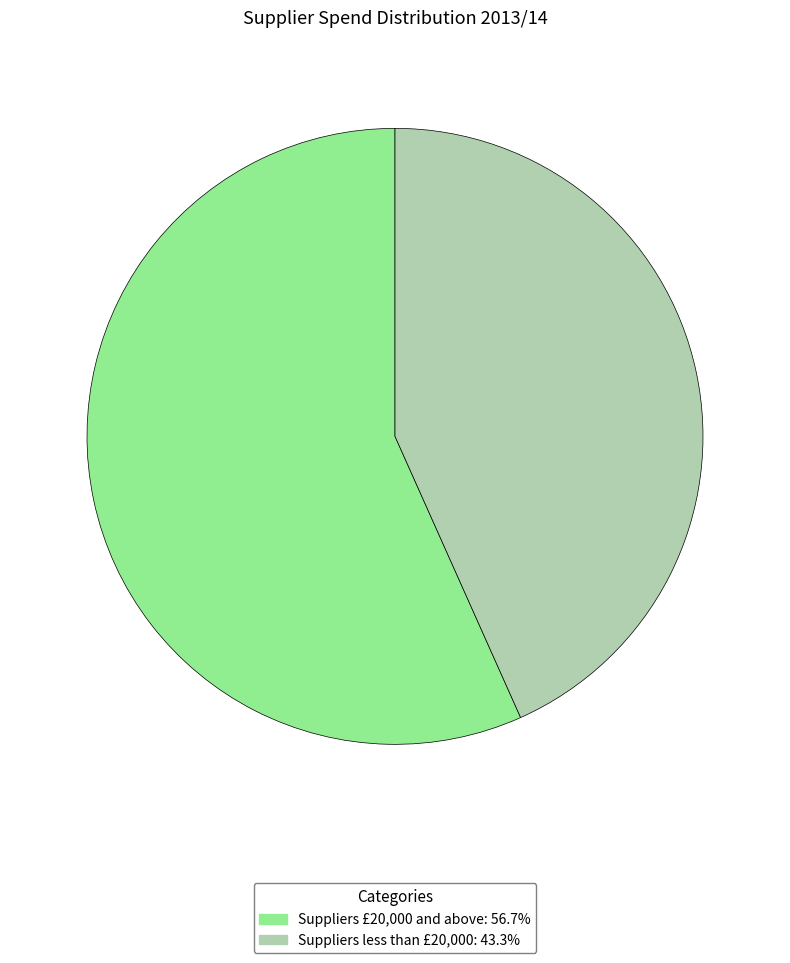

Between Suppliers £20,000 and above and Suppliers less than £20,000, which is larger?

Suppliers £20,000 and above